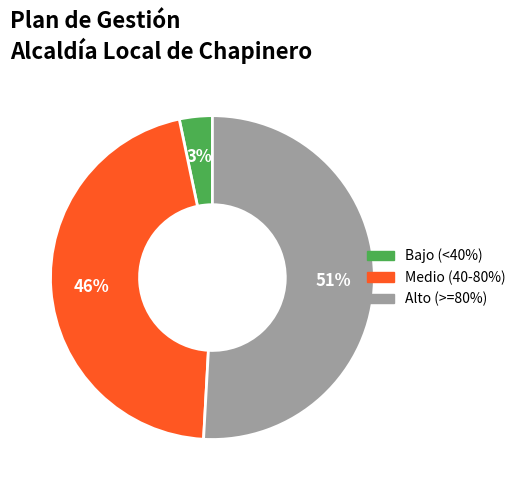

How many segments does this pie chart have?

3